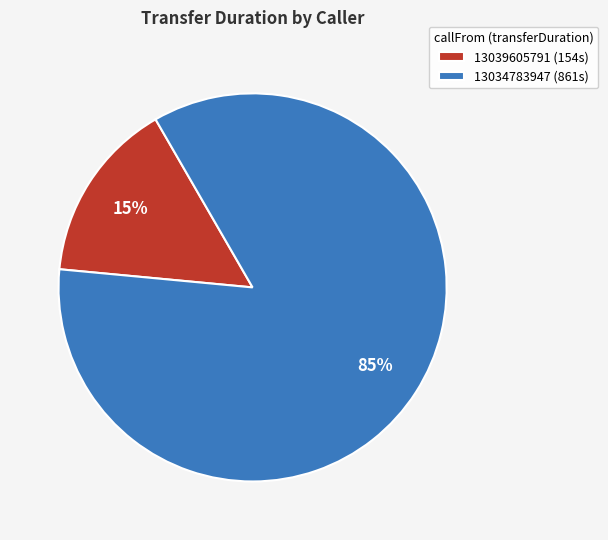

Combined, do 13039605791 (154s) and 13034783947 (861s) account for over 50%?

Yes